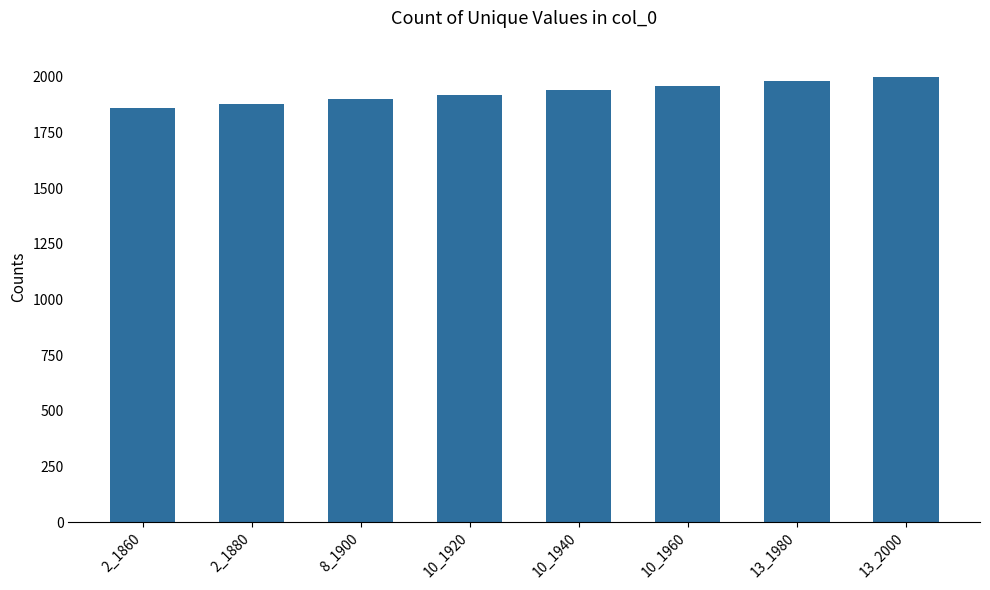

True or false: the data shows 1960 at 10_1960.

True